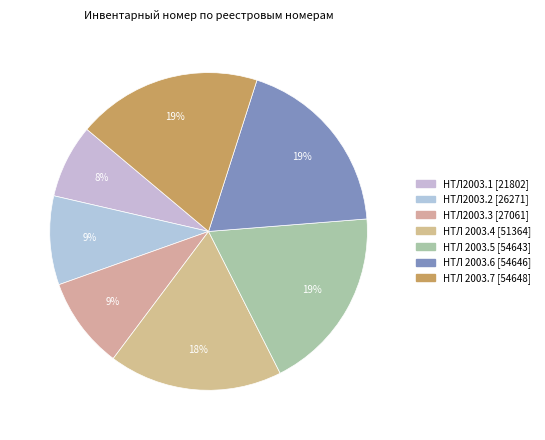

Rank the categories by value from lowest to highest.

НТЛ2003.1, НТЛ2003.2, НТЛ2003.3, НТЛ 2003.4, НТЛ 2003.5, НТЛ 2003.6, НТЛ 2003.7